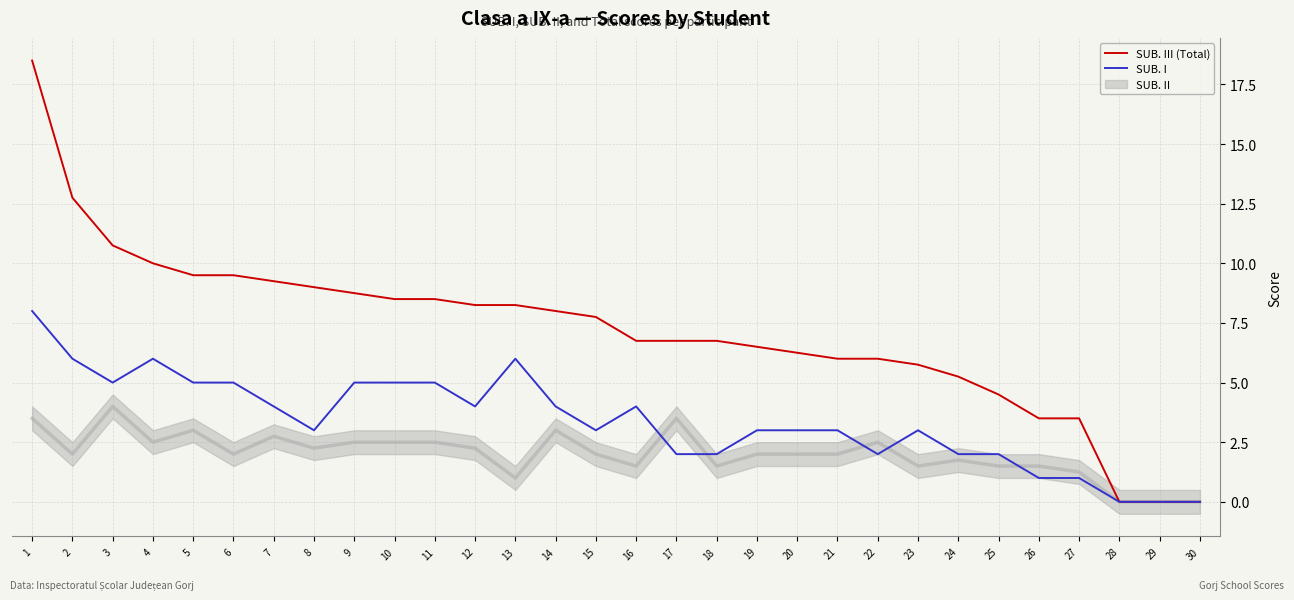

How many lines are shown in the chart?

2